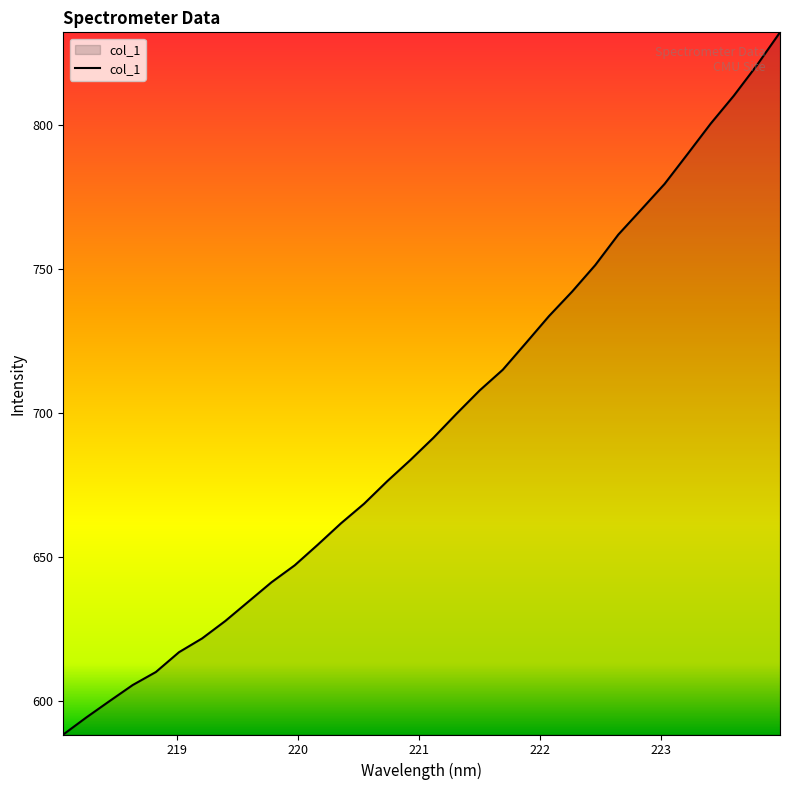

What is the minimum value shown in the chart?

588.2